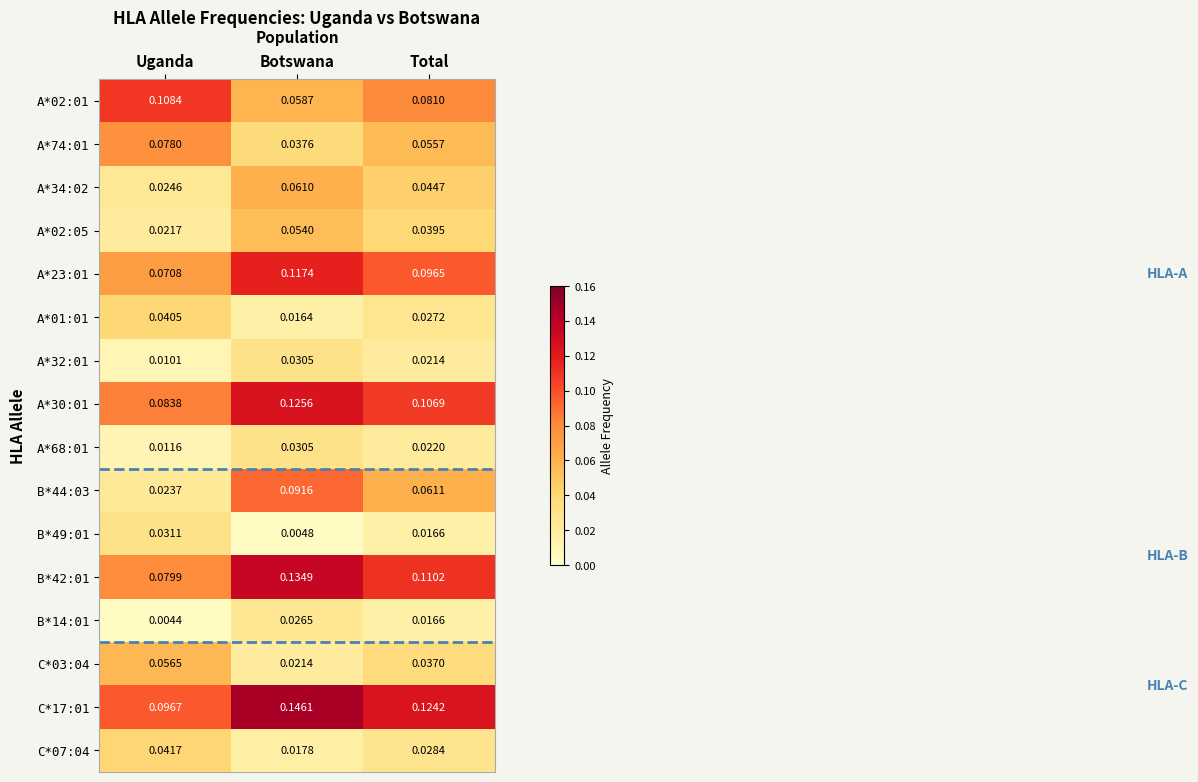

At which label does A*68:01 reach its peak?

Botswana